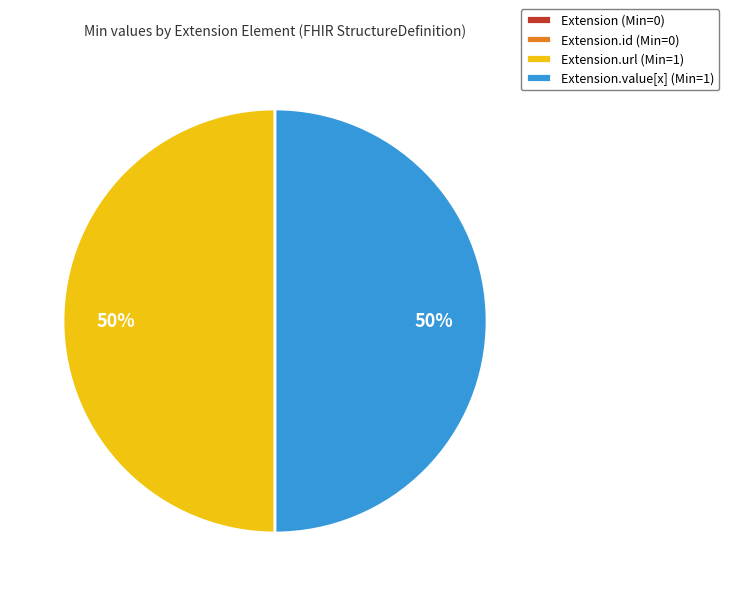

True or false: Extension.url (Min=1) accounts for 50% of the total.

True